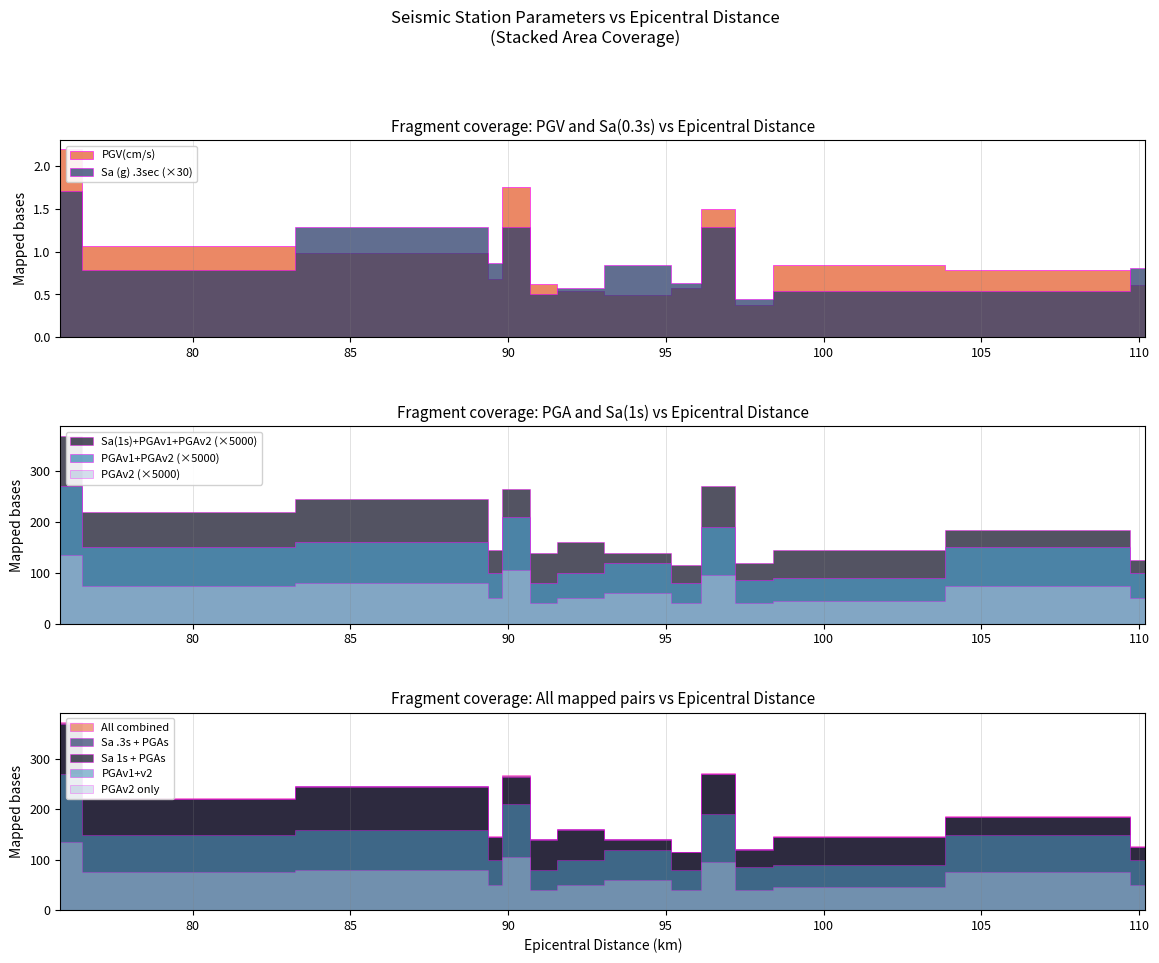

True or false: PGAv1(g) and Sa (g) .3sec intersect in this chart.

False